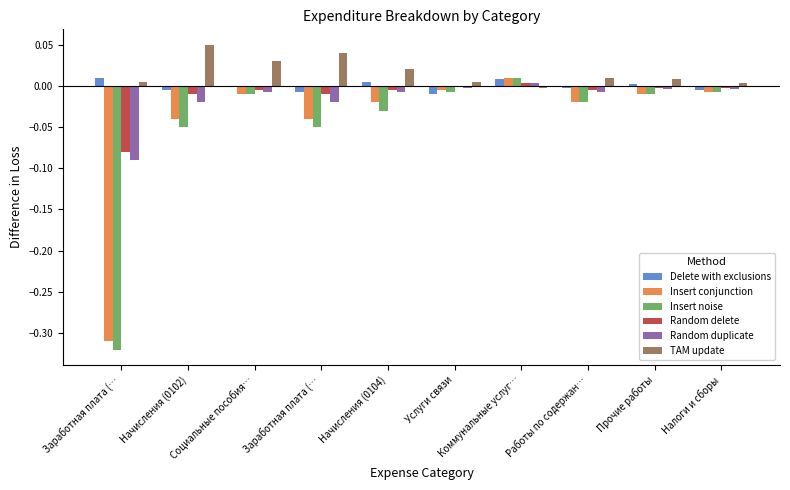

How many groups of bars are there?

10